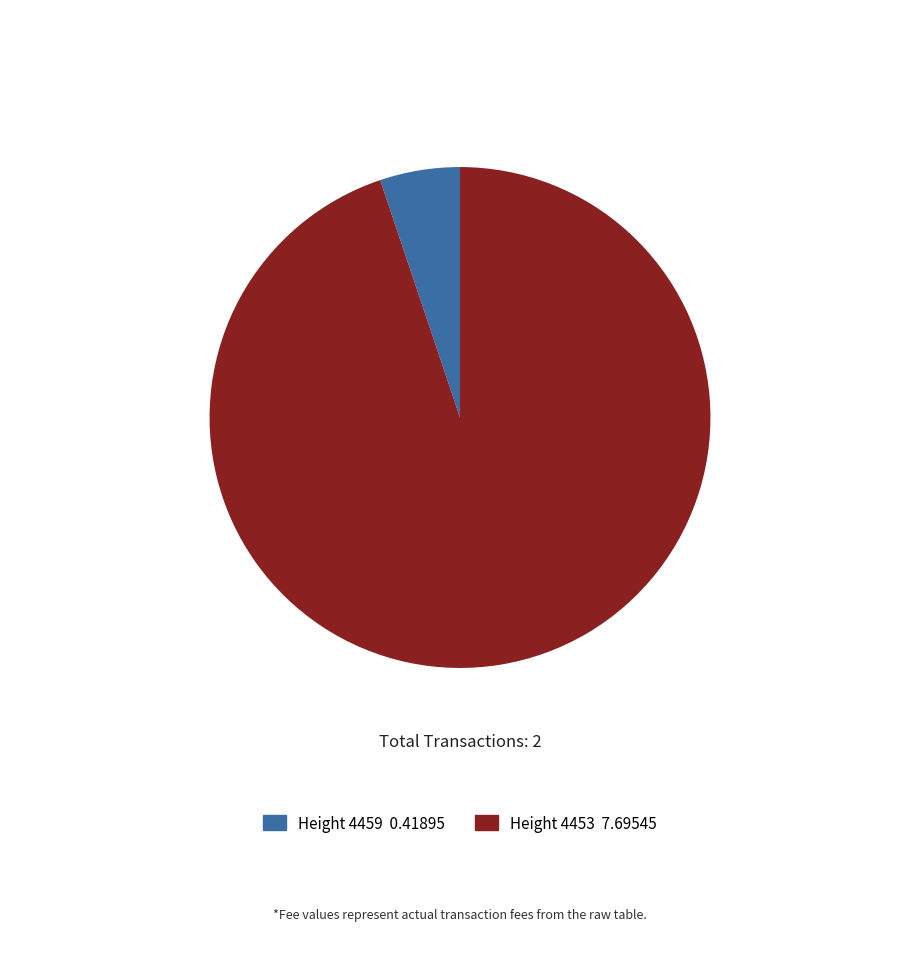

Is there any slice that represents more than half of the pie?

Yes